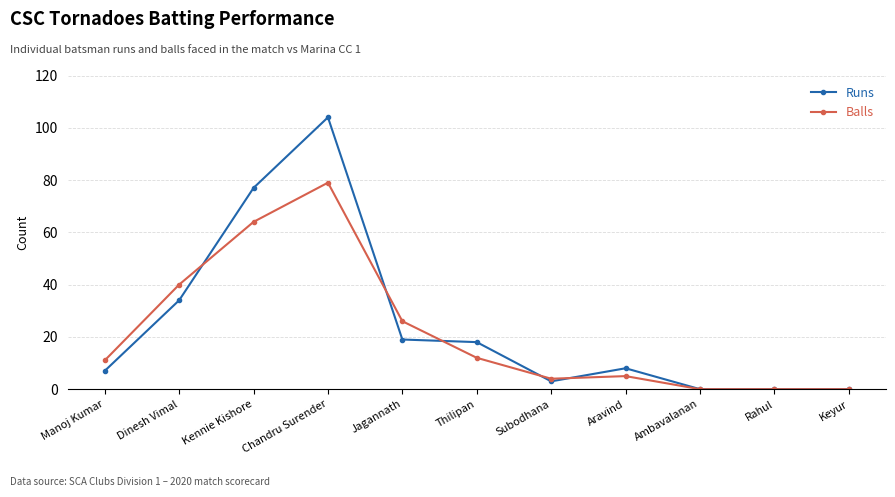

Which series has the widest spread of values?

Runs